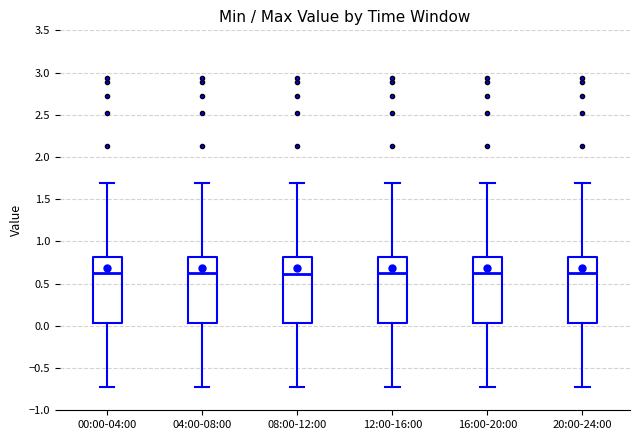

Where does the median line of the box for 08:00-12:00 sit on the y-axis? The values are not printed on the chart, so give them approximately, as read against the axis.

0.60